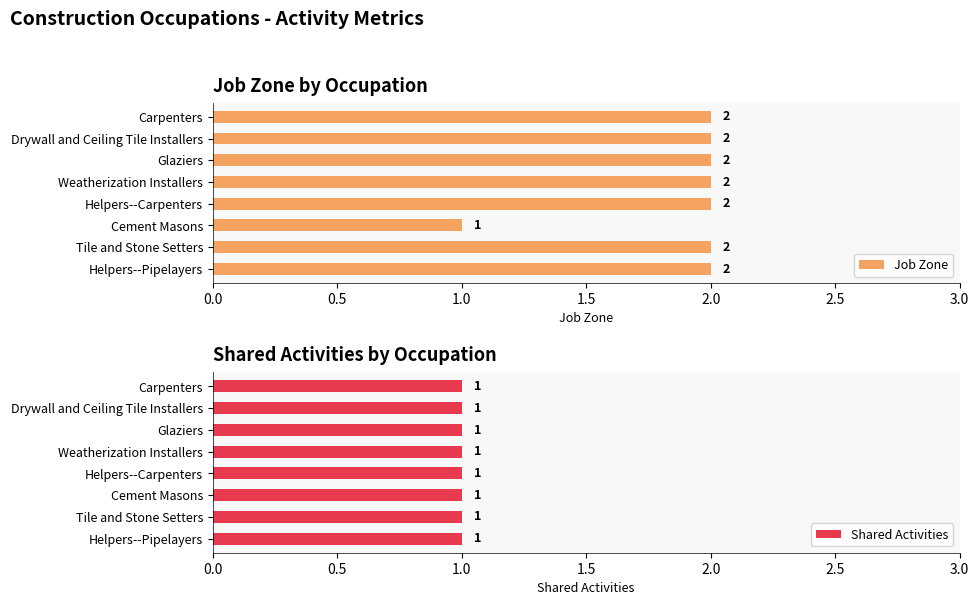

What is the sum of the Job Zone values at Drywall and Ceiling Tile Installers and Weatherization Installers?

4